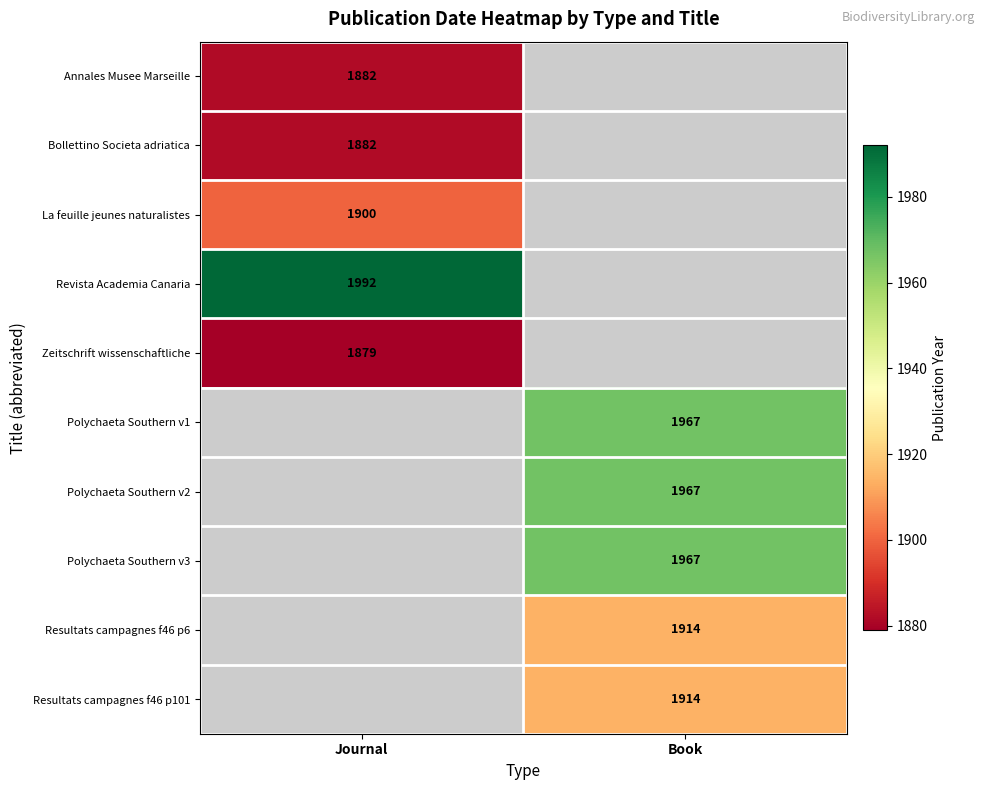

True or false: Polychaeta Southern v2 has a value of 2718 at Book.

False